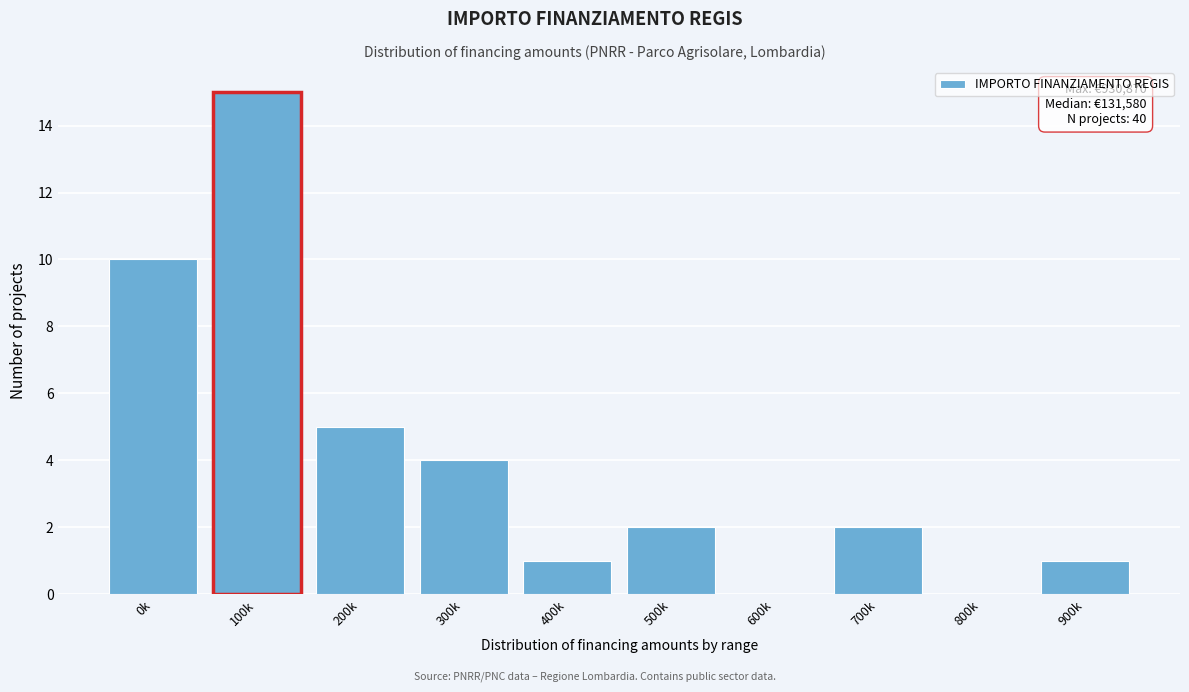

Reading left to right, list all the values displayed in this chart.

0k=10	100k=15	200k=5	300k=4	400k=1	500k=2	600k=0	700k=2	800k=0	900k=1